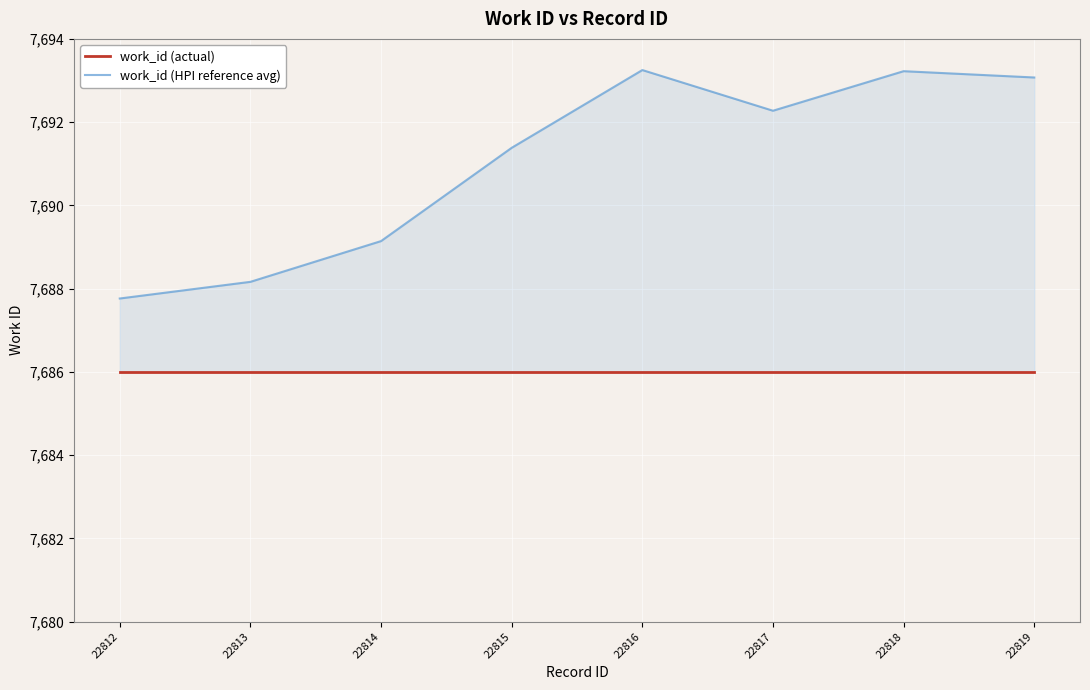

What is the lowest value of the work_id (HPI reference avg) series?

7687.8